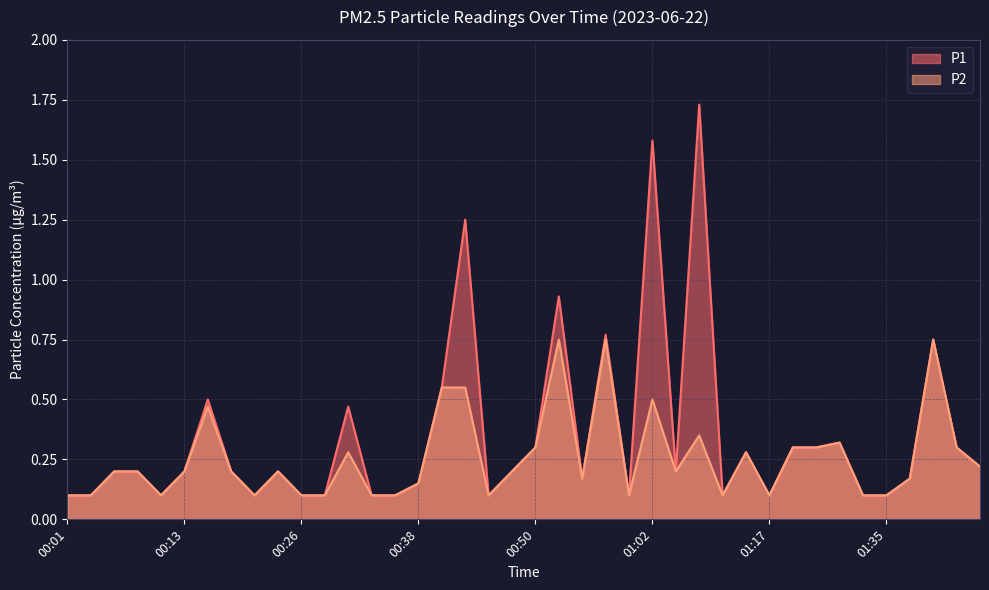

Which series has the largest range (max minus min)?

P1